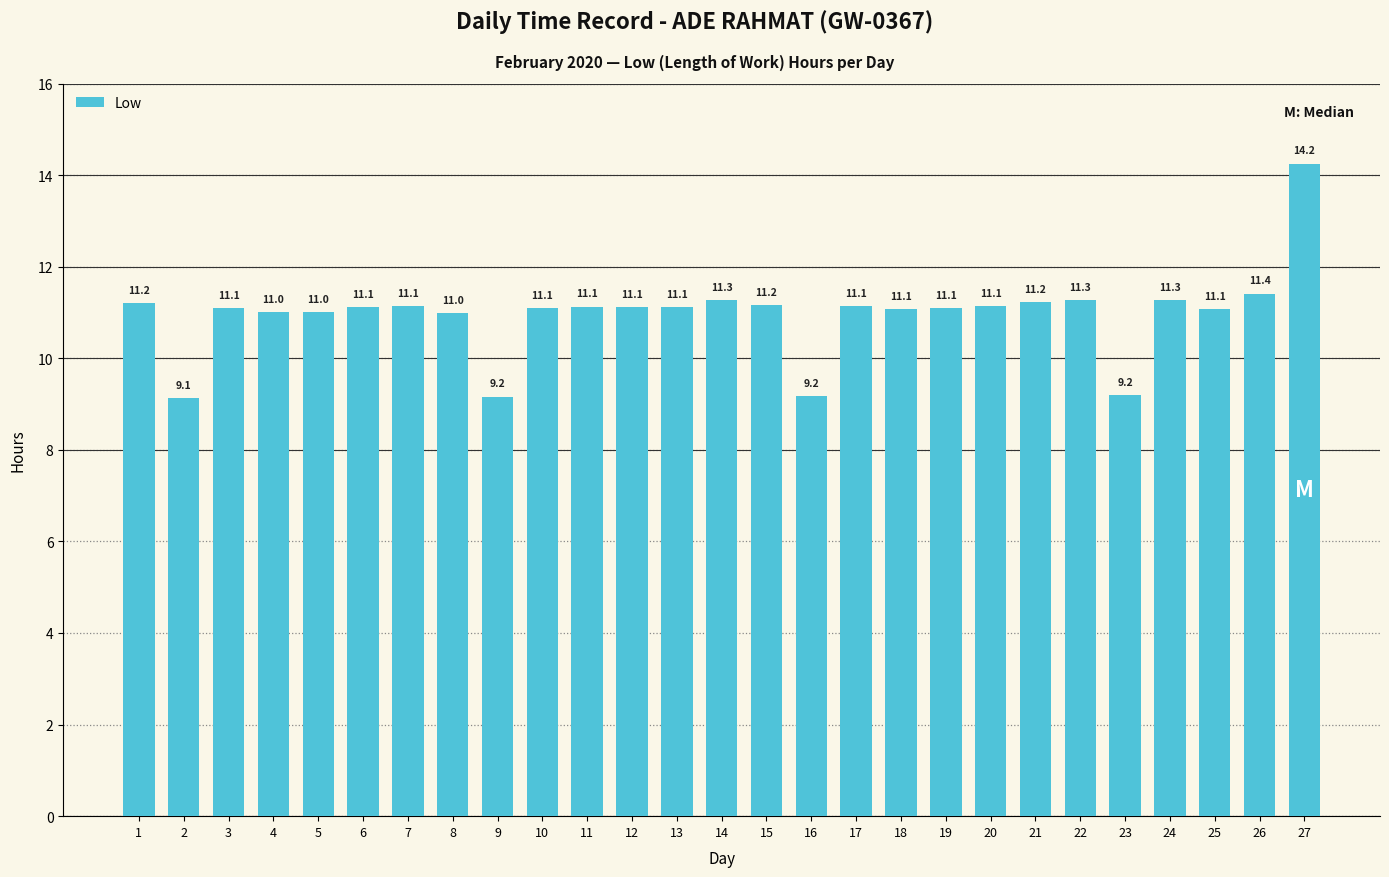

Count the number of categories in the chart.

27